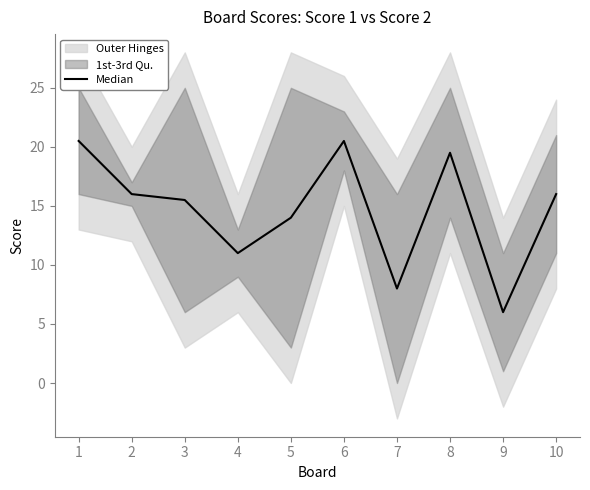

Reading left to right, extract all data points from this chart.

1=20.5	2=16.0	3=15.5	4=11.0	5=14.0	6=20.5	7=8.0	8=19.5	9=6.0	10=16.0